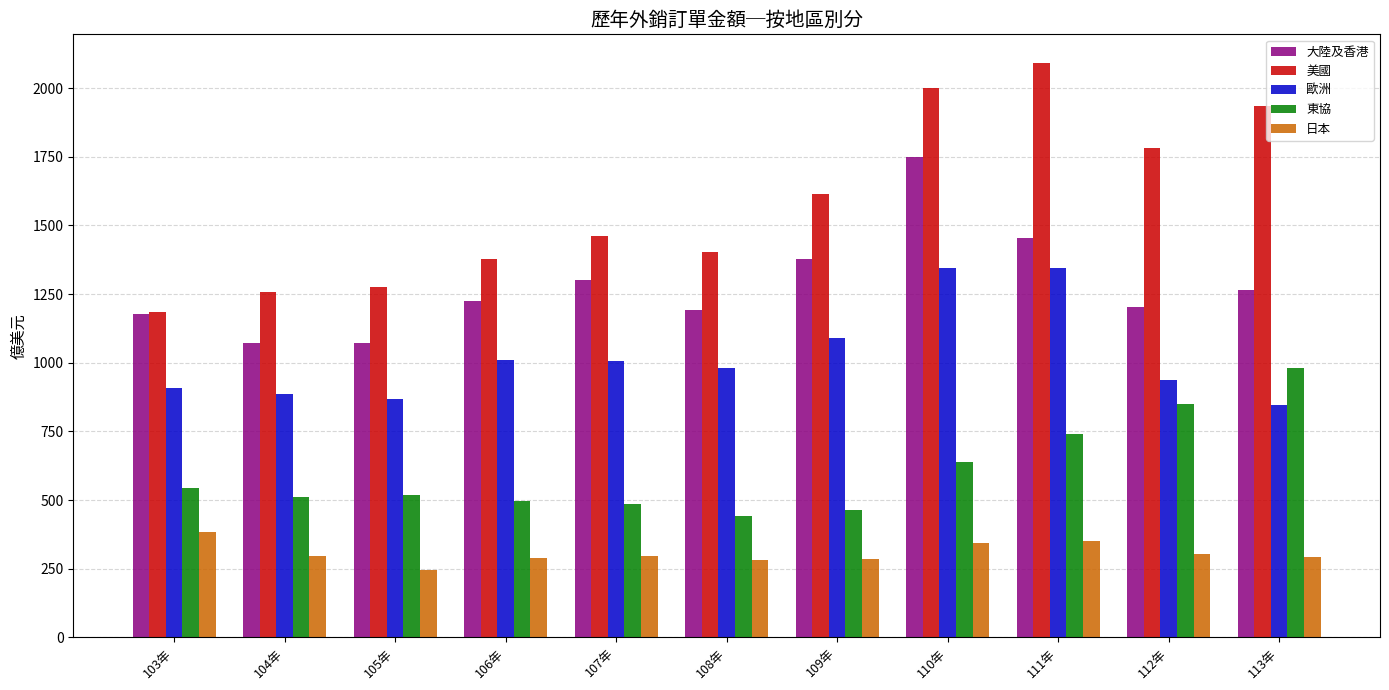

Count the number of data series in this chart.

5